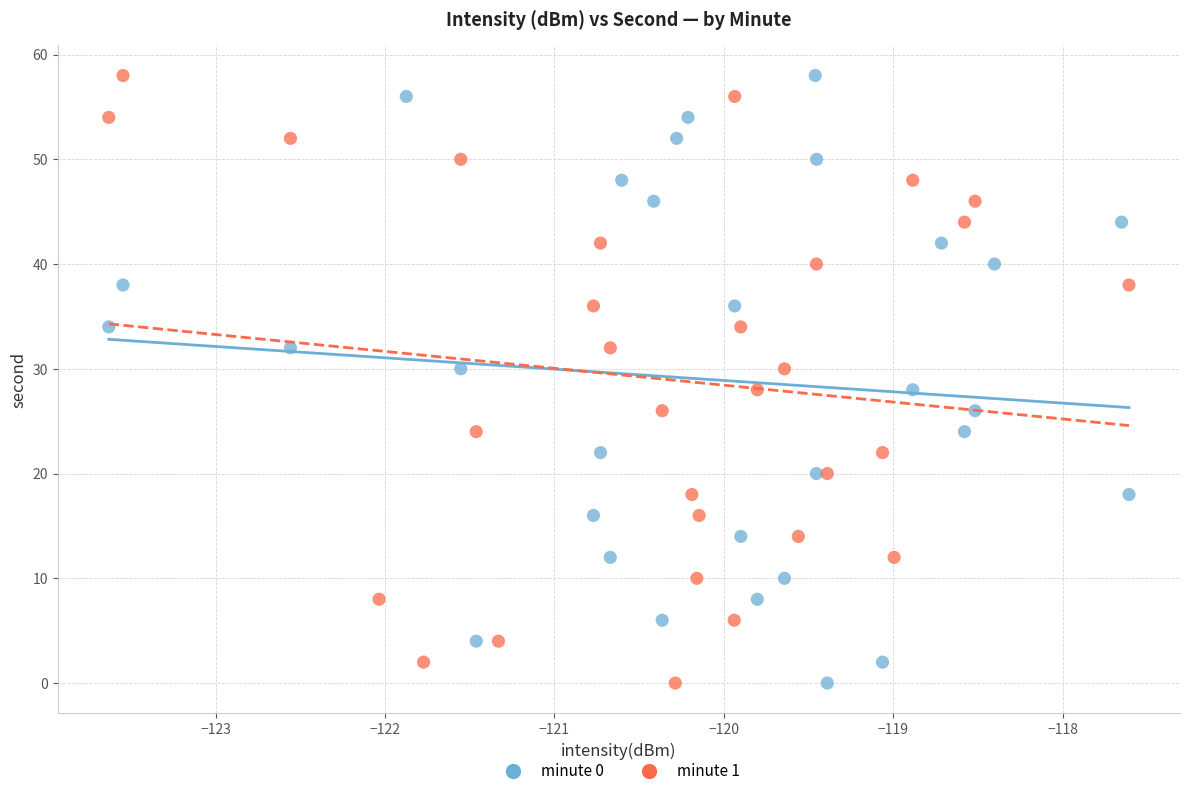

What are all the series names shown in the legend?

minute 0, minute 1